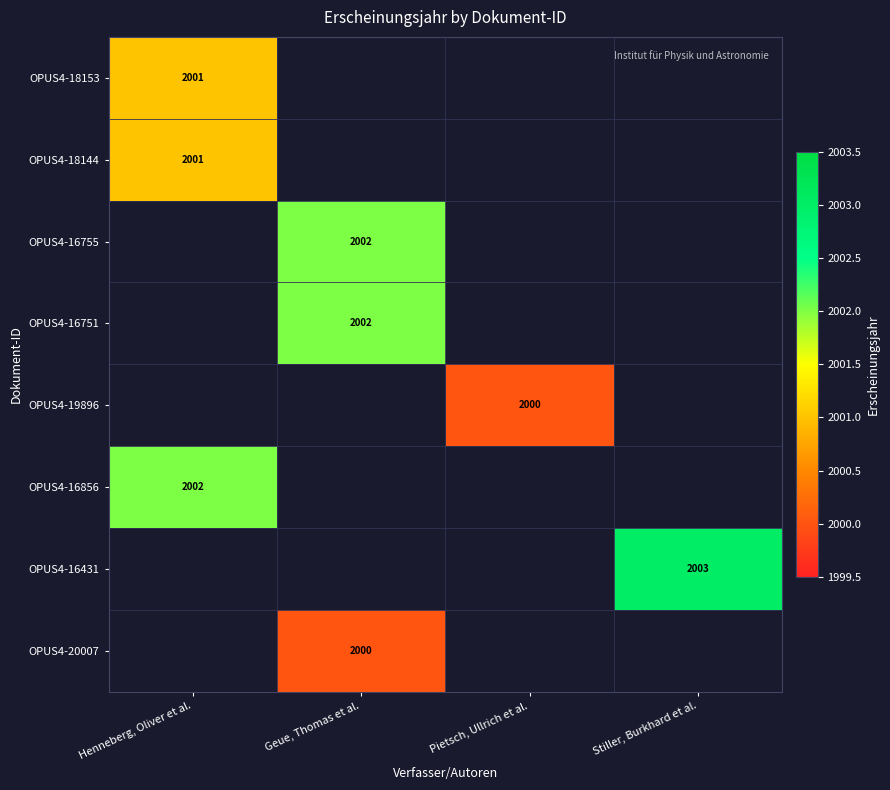

Is it true that OPUS4-18144 equals 874 at Henneberg, Oliver et al.?

False